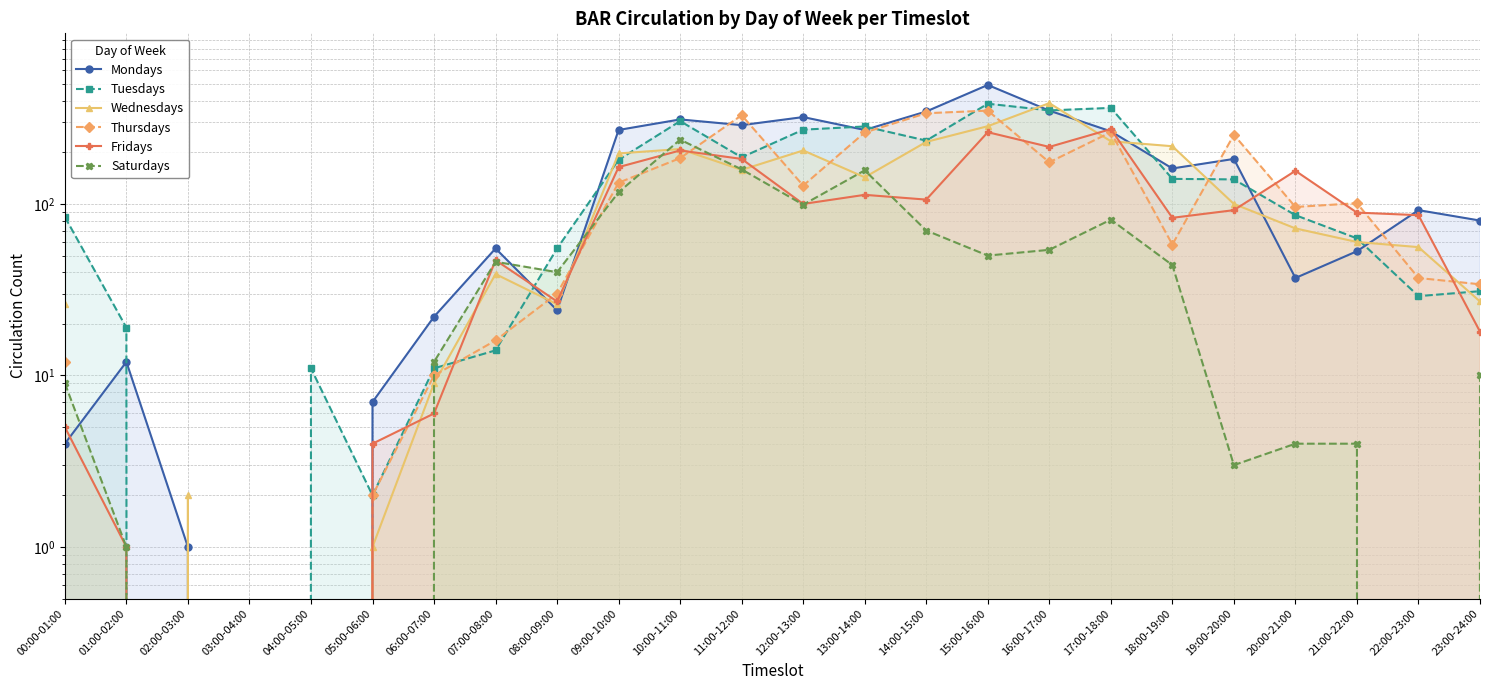

At which category does the chart reach its minimum across all series?

03:00-04:00